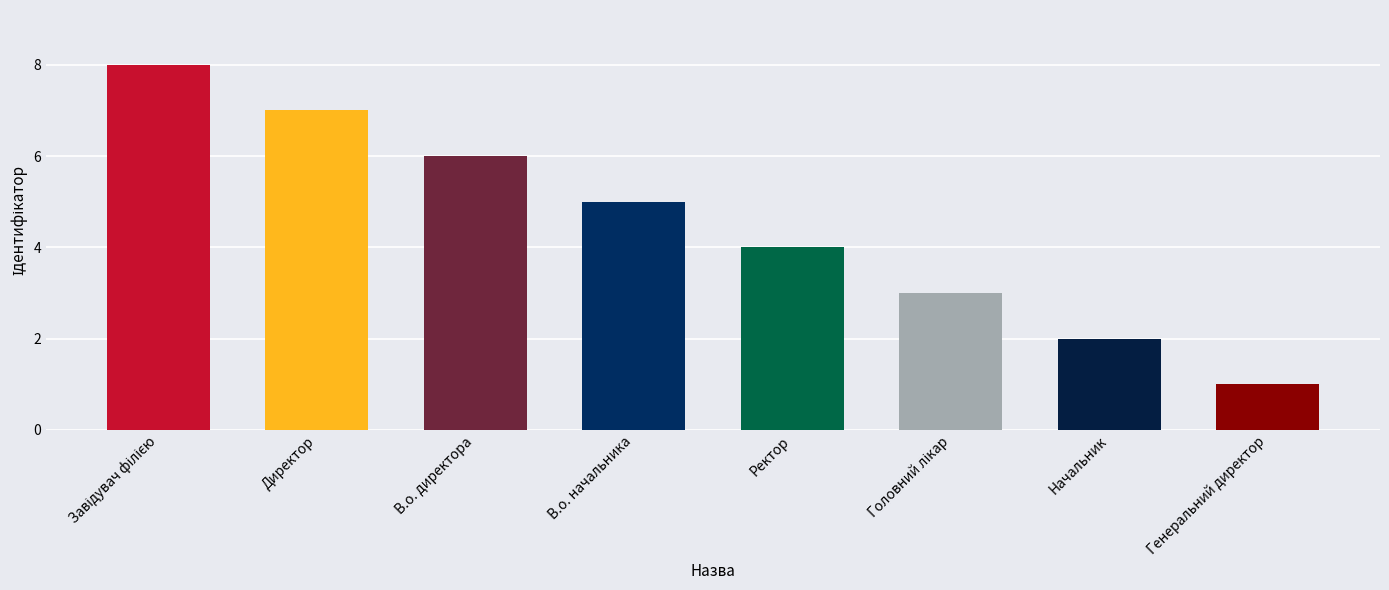

What is the change in value from В.о. начальника to Начальник?

-3